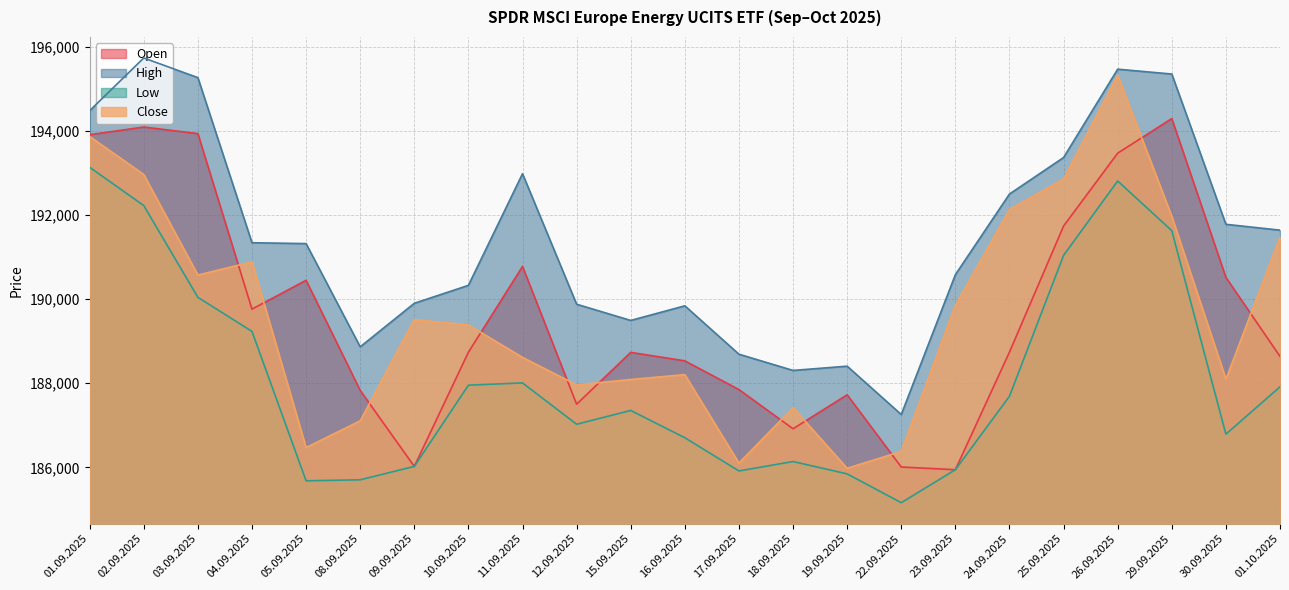

At which category is the sum across all series the highest?

26.09.2025